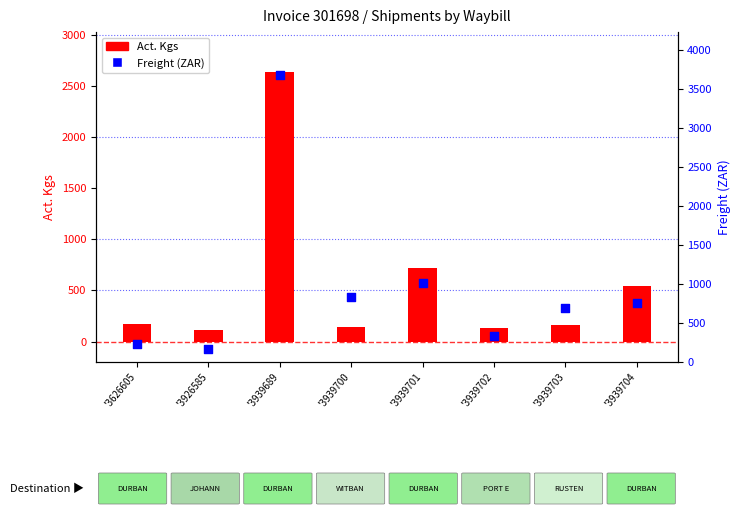

Approximately how many times larger is the value at '3939701 compared to '3626605?

4.3